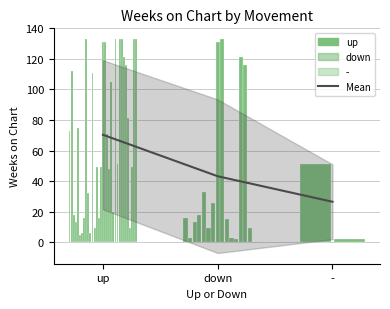

The chart shows a value of 18.7 at down. True or false?

False